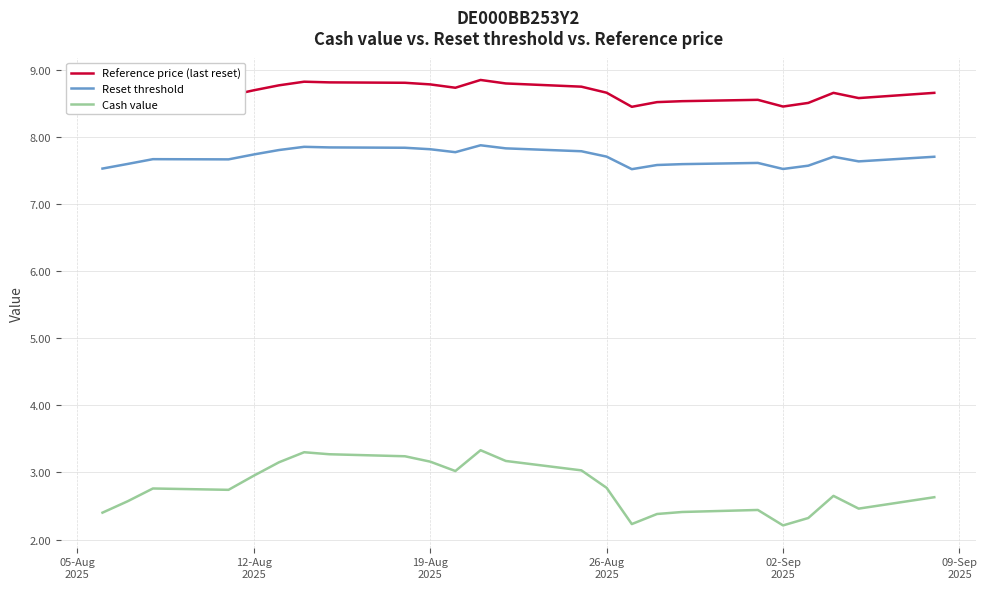

Rank the series by their average value, from highest to lowest.

Reference price (last reset), Reset threshold, Cash value